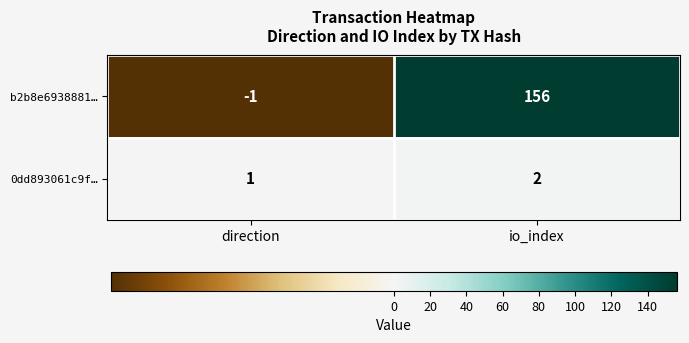

What is the difference between the highest and lowest values at direction?

2